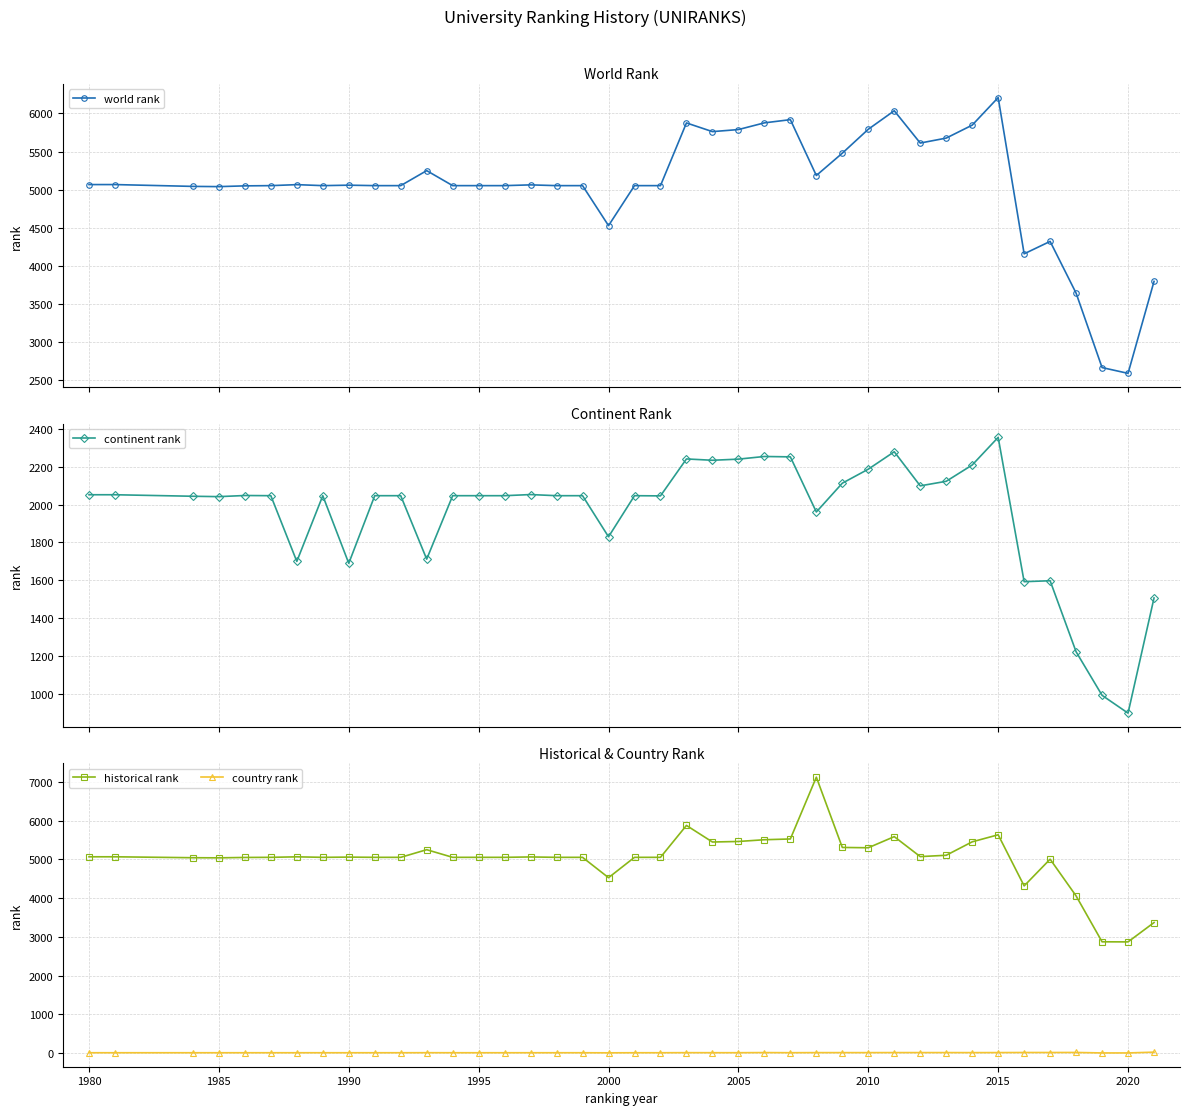

How many lines are shown in the chart?

4